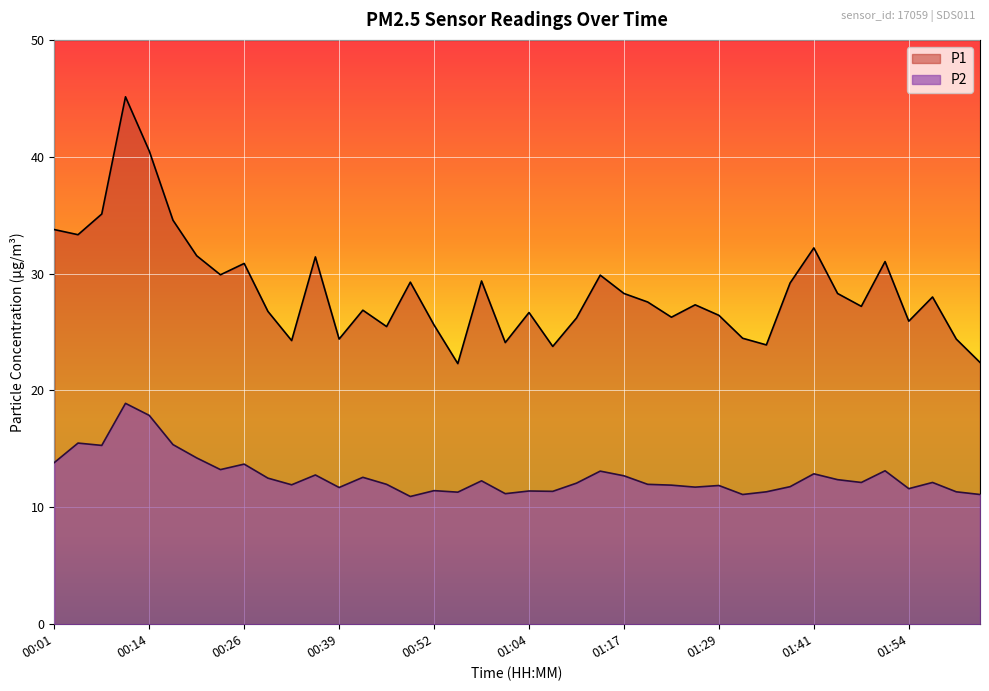

The value of P2 at 00:30 is 12.5. True or false?

True